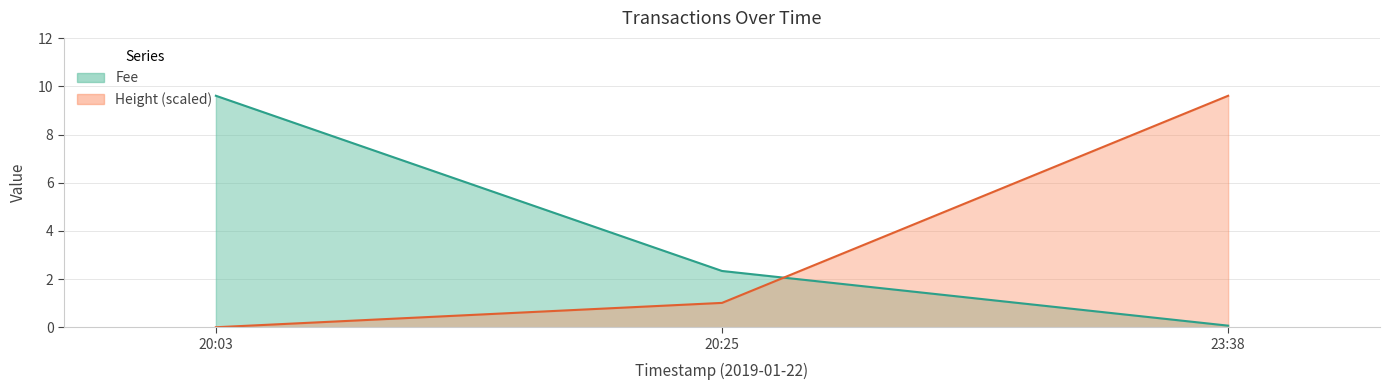

What is the difference between the highest and lowest values at 23:38?

9.5